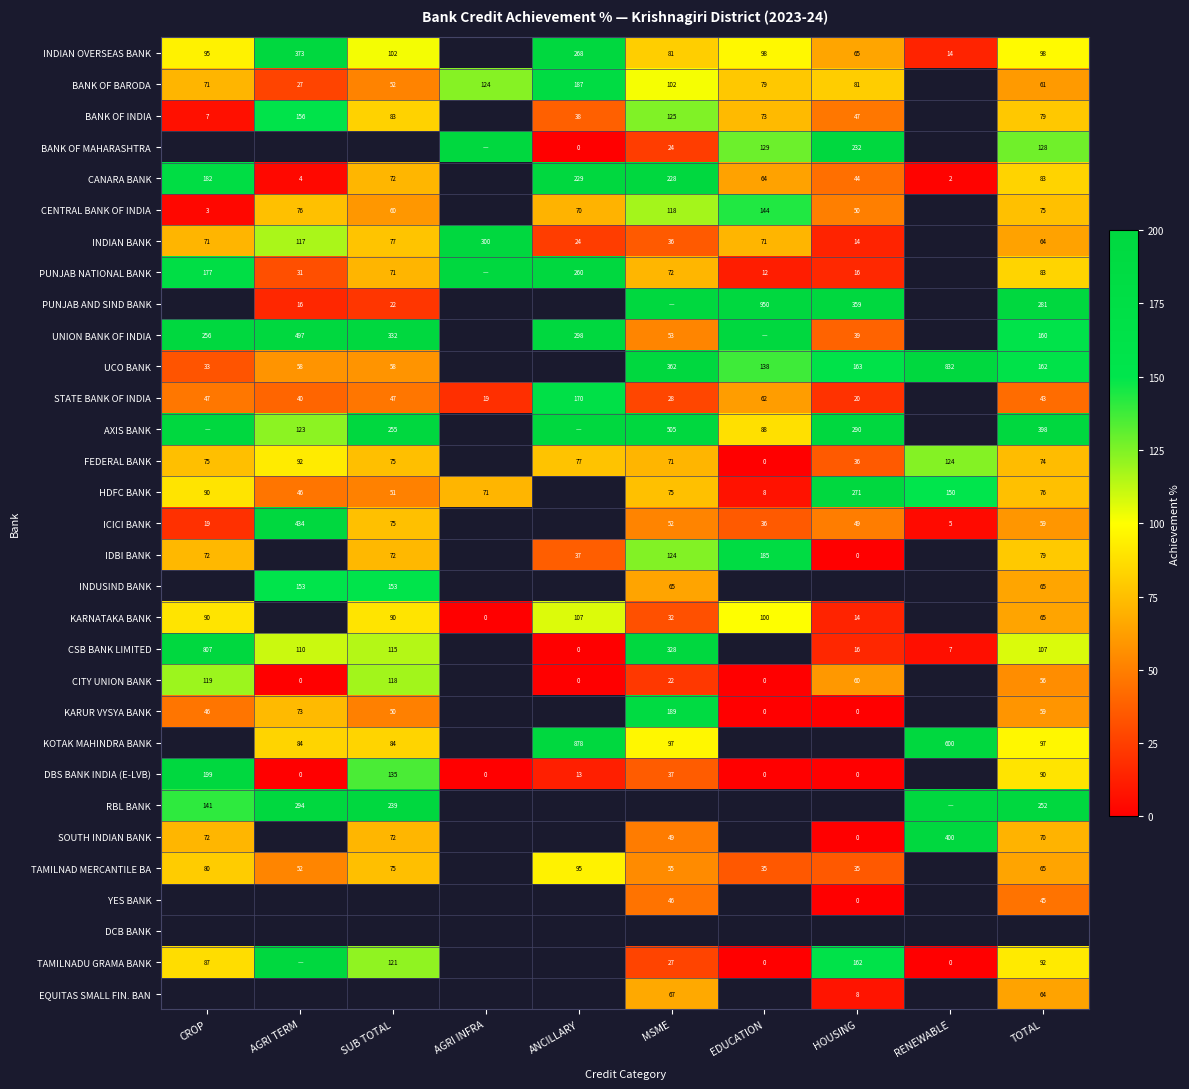

The value of INDIAN BANK at SUB TOTAL is 132.5. True or false?

False